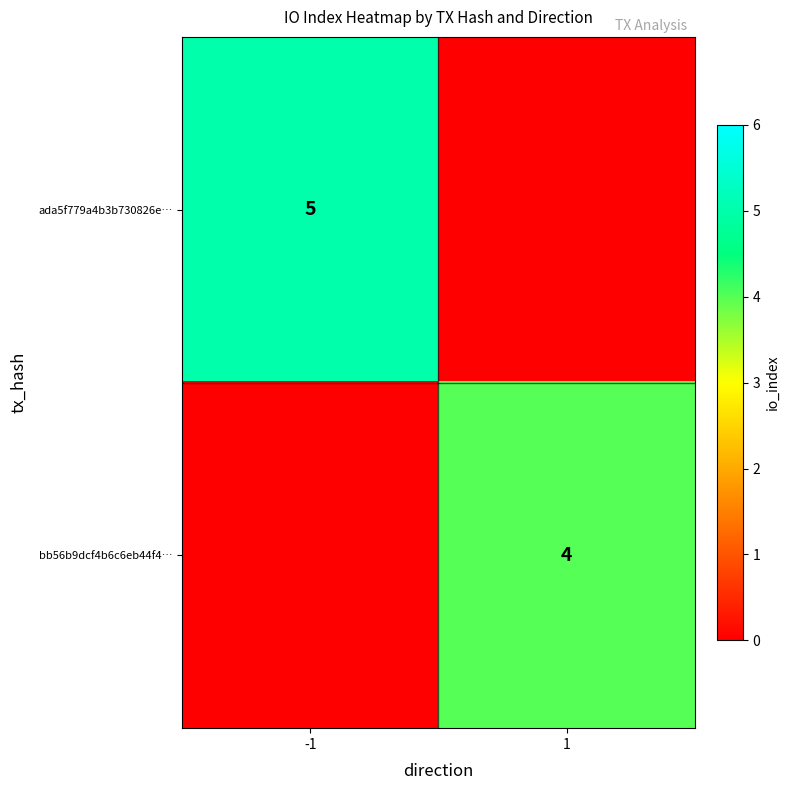

The value of bb56b9dcf4b6c6eb44f4… at 1 is 5. True or false?

False